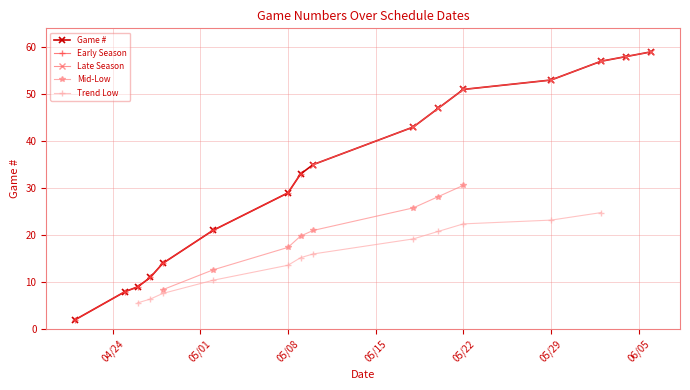

The Game # series shows 51 at 05/22. True or false?

True